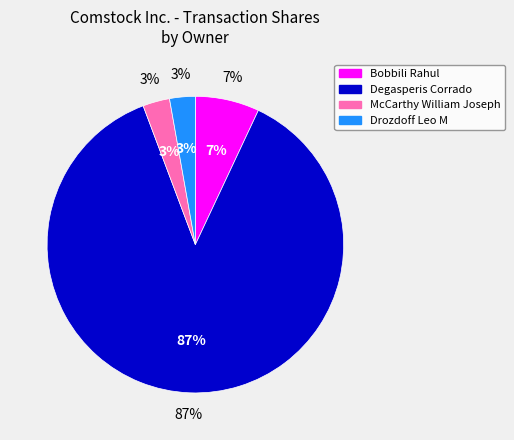

Which has a higher value, Bobbili Rahul or Drozdoff Leo M?

Bobbili Rahul